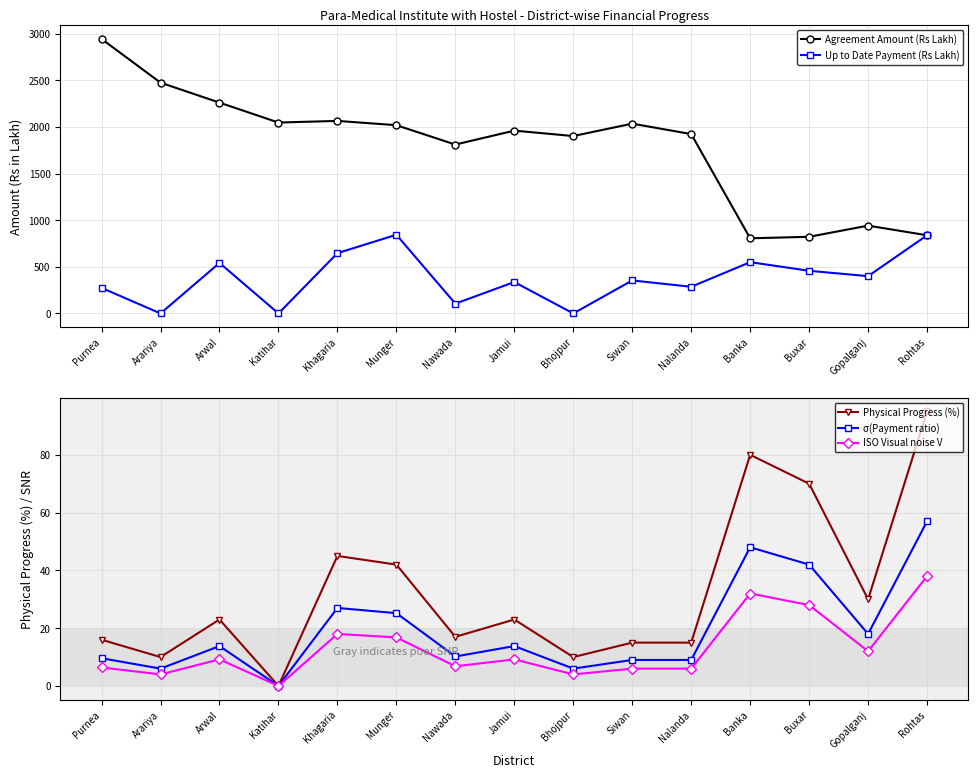

What position from the right is Siwan?

6